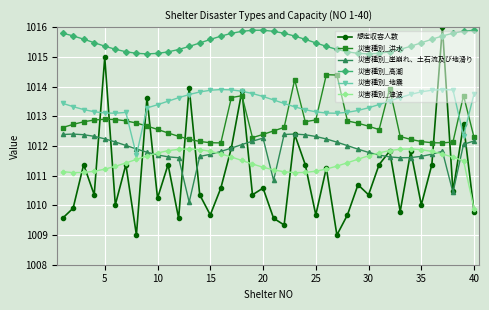

Rank the series by their maximum value, from highest to lowest.

想定収容人数, 災害種別_高潮, 災害種別_洪水, 災害種別_地震, 災害種別_崖崩れ、土石流及び地滑り, 災害種別_津波